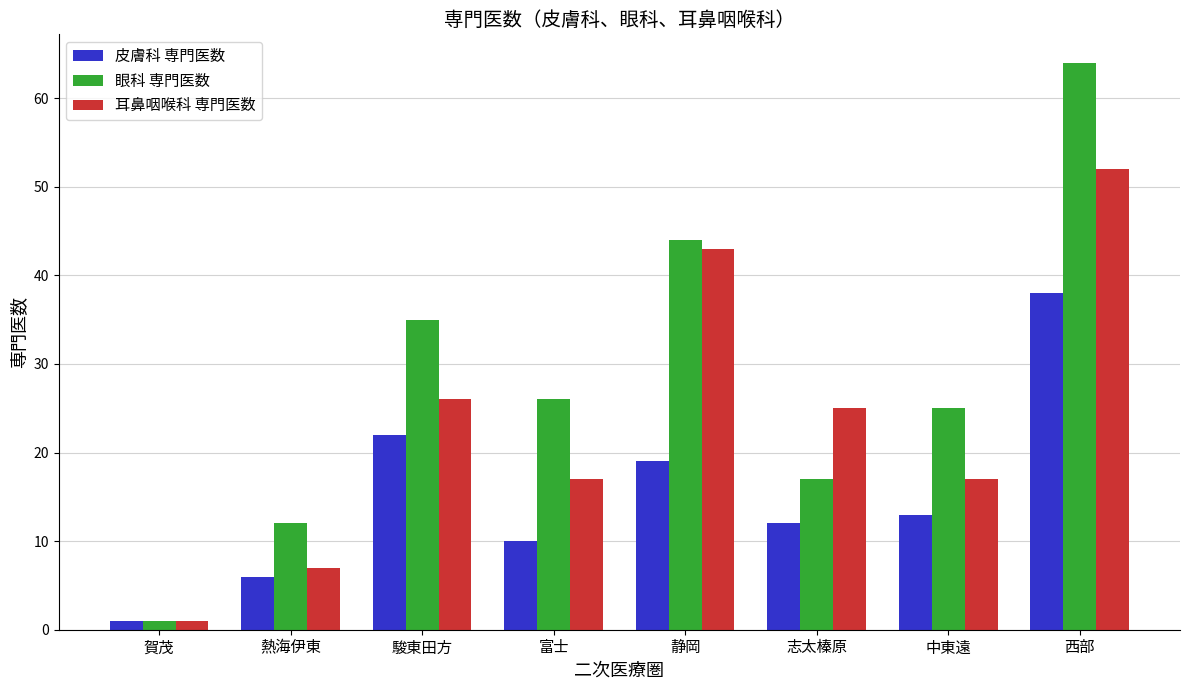

What position from the left is 富士?

4